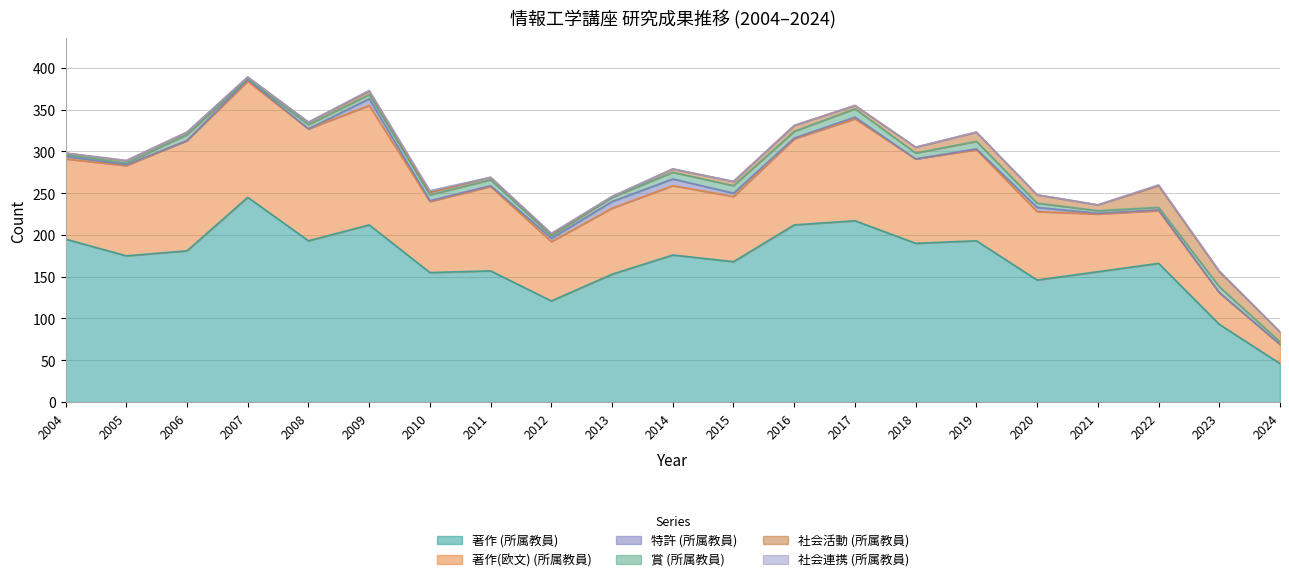

True or false: 賞 (所属教員) has a value of 2 at 2008.

False